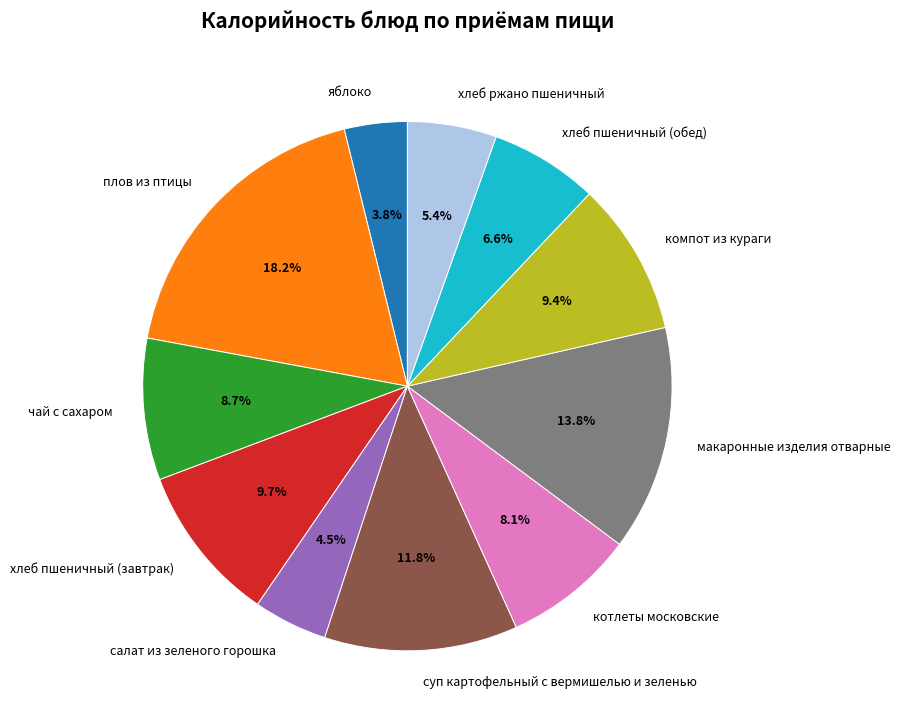

To the nearest percent, what percentage of the pie is компот из кураги?

9%